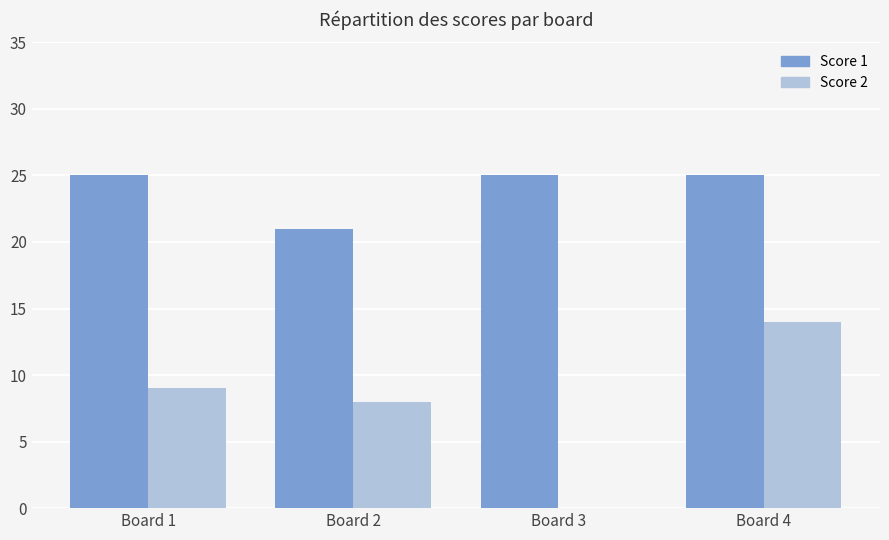

What is the sum of all Score 1 values?

96